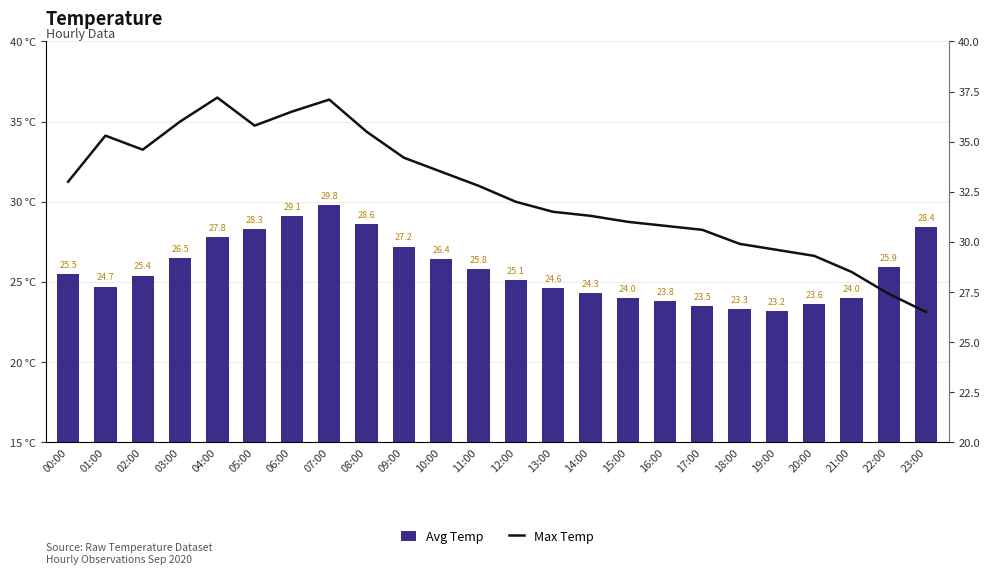

The value of Max Temp at 07:00 is 37.1. True or false?

True